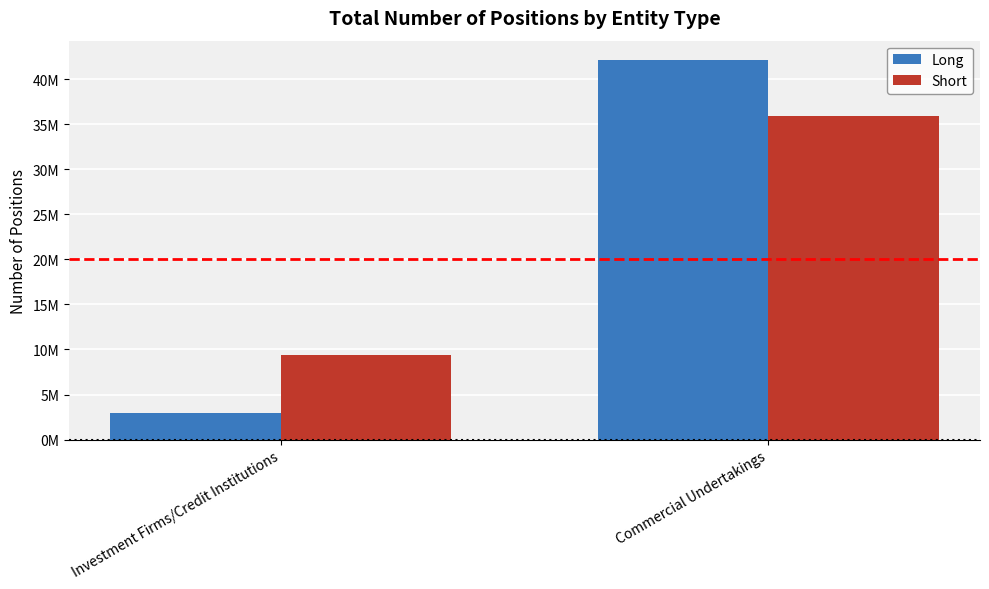

What is the approximate value of Long at Investment Firms/Credit Institutions, to the nearest 50?

2959200